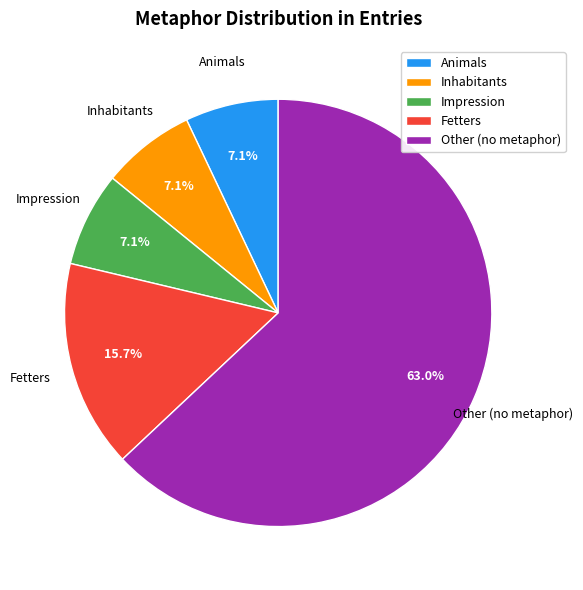

What is the ratio of the value at Fetters to the value at Animals?

2.2